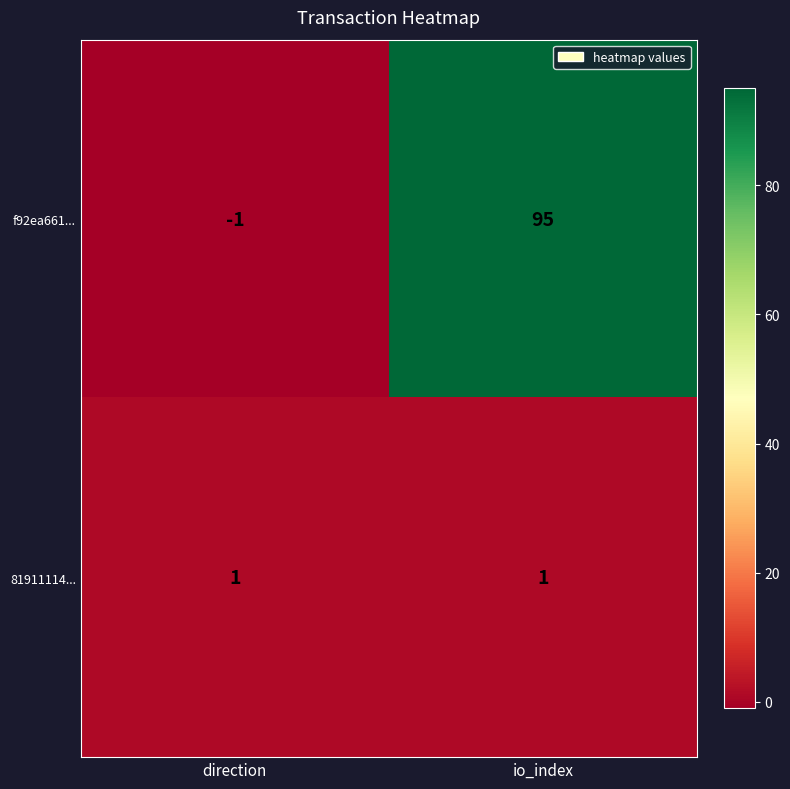

Reading right to left, extract all data points from this chart.

f92ea661...: io_index=95	direction=-1
81911114...: io_index=1	direction=1